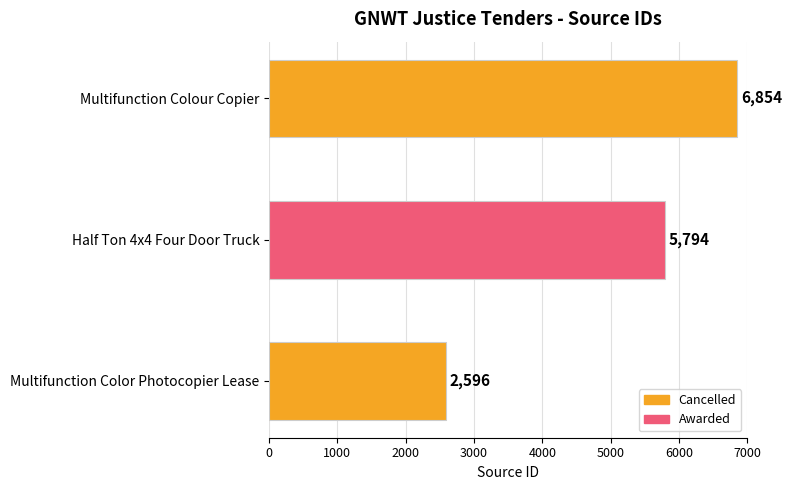

Approximately how many times larger is the value at Multifunction Color Photocopier Lease compared to Half Ton 4x4 Four Door Truck?

0.4